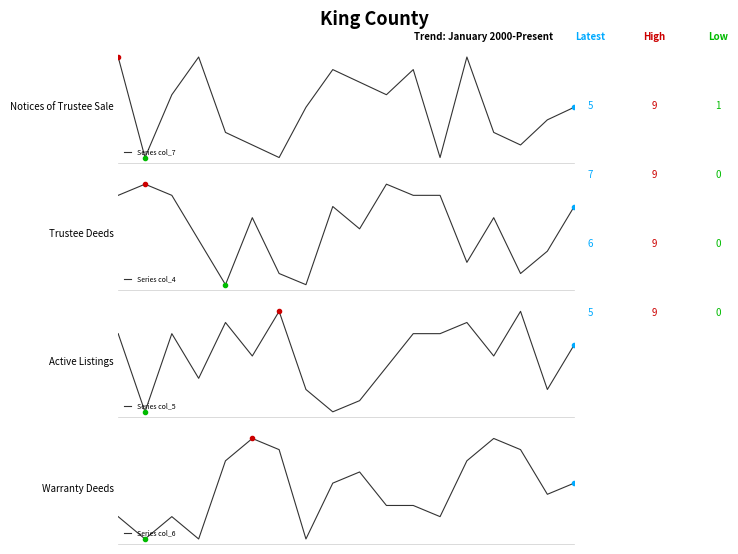

What is the sum of all Series col_5 values?

90